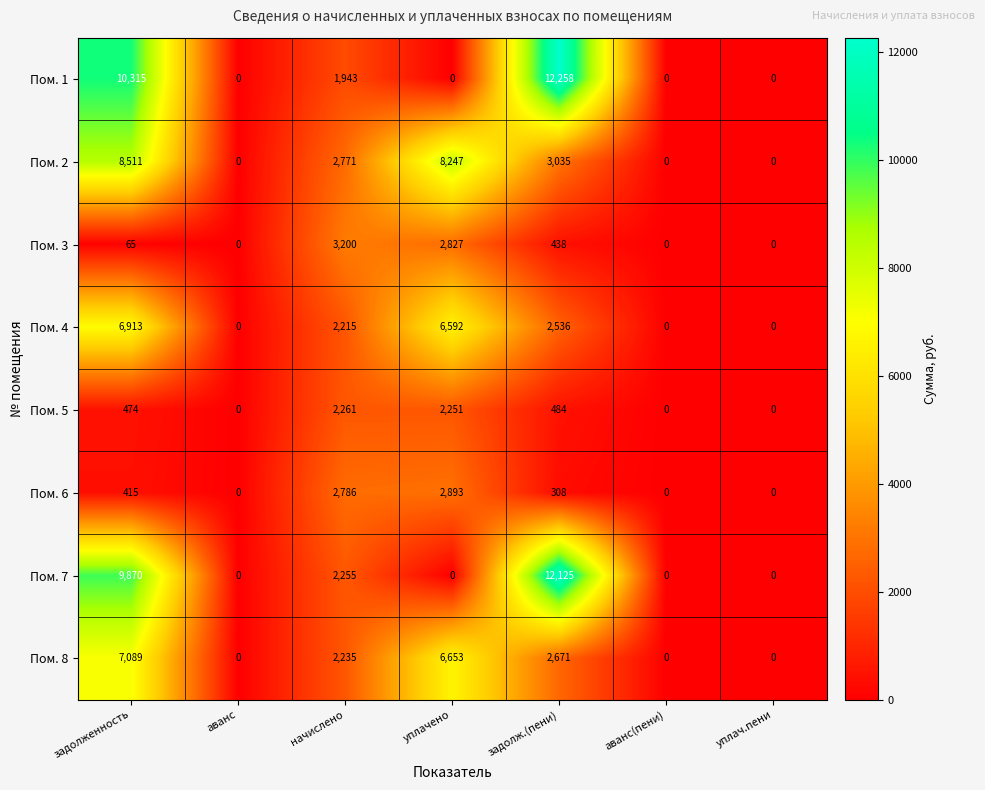

At which category does the chart reach its peak across all series?

задолж.(пени)